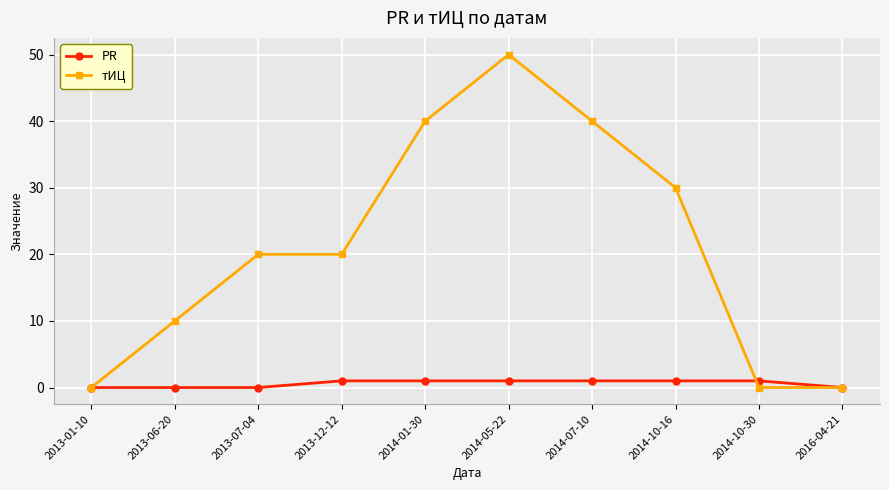

Which series changed the most between 2013-12-12 and 2014-10-16?

тИЦ